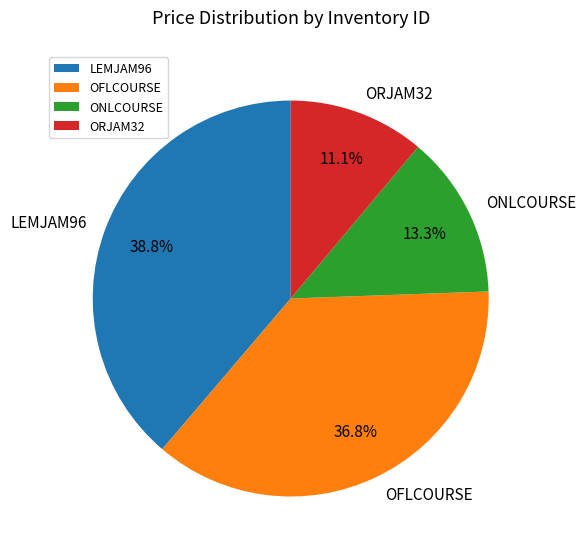

What is the ratio of the value at ORJAM32 to the value at ONLCOURSE?

0.8